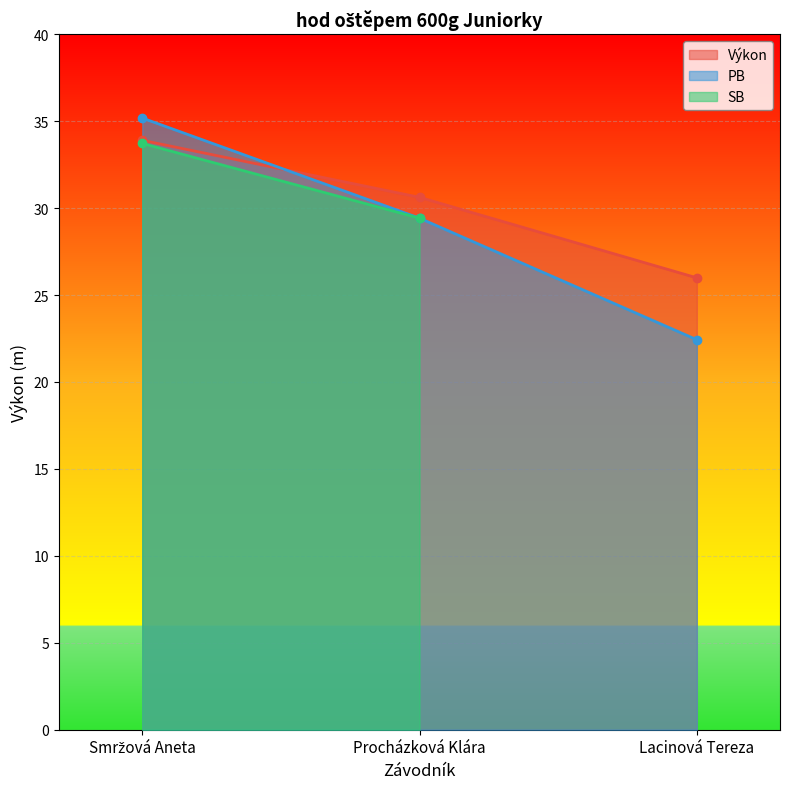

What is the sum of all PB values?

87.0